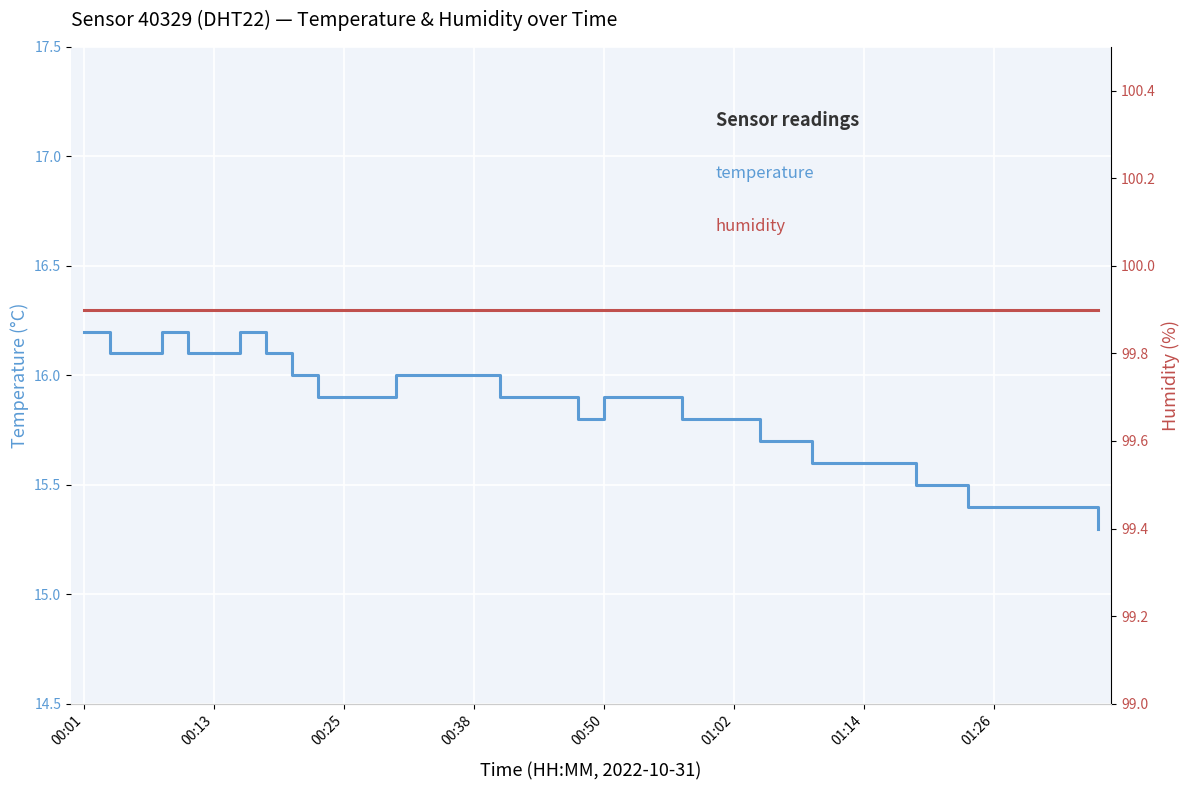

What is the lowest value of the temperature series?

15.3